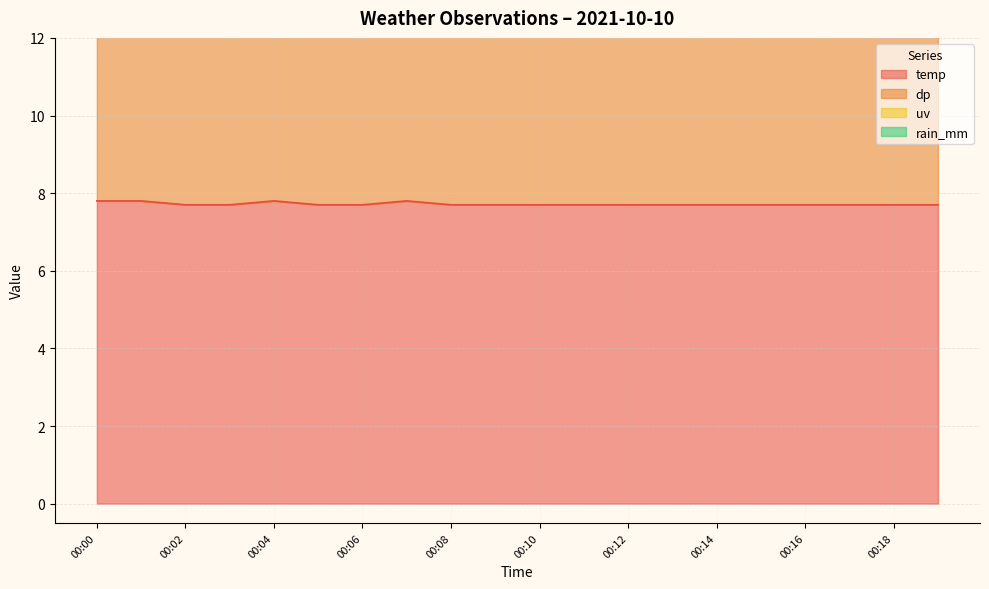

Reading left to right, what are all the values shown in this chart?

temp: 7.8	7.8	7.7	7.7	7.8	7.7	7.7	7.8	7.7	7.7	7.7	7.7	7.7	7.7	7.7	7.7	7.7	7.7	7.7	7.7
dp: 6.7	6.7	6.6	6.6	6.7	6.6	6.6	6.7	6.8	6.6	6.8	6.8	6.8	6.8	6.8	6.8	6.8	6.8	6.8	6.8
uv: 0.0	0.0	0.0	0.0	0.0	0.0	0.0	0.0	0.0	0.0	0.0	0.0	0.0	0.0	0.0	0.0	0.0	0.0	0.0	0.0
rain_mm: 0.0	0.0	0.0	0.0	0.0	0.0	0.0	0.0	0.0	0.0	0.0	0.0	0.0	0.0	0.0	0.0	0.0	0.0	0.0	0.0